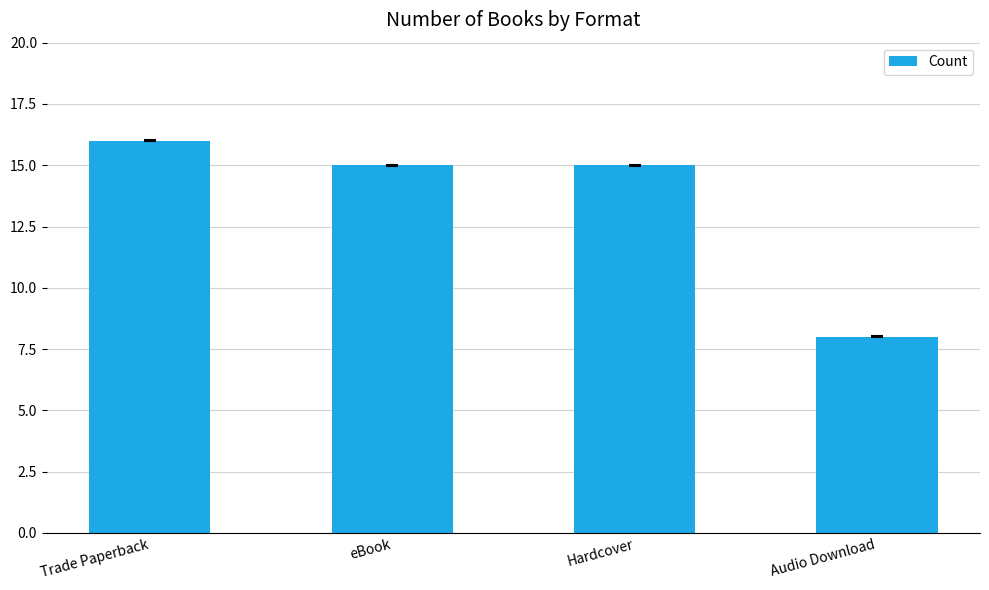

What is the change in value from Trade Paperback to Hardcover?

-1